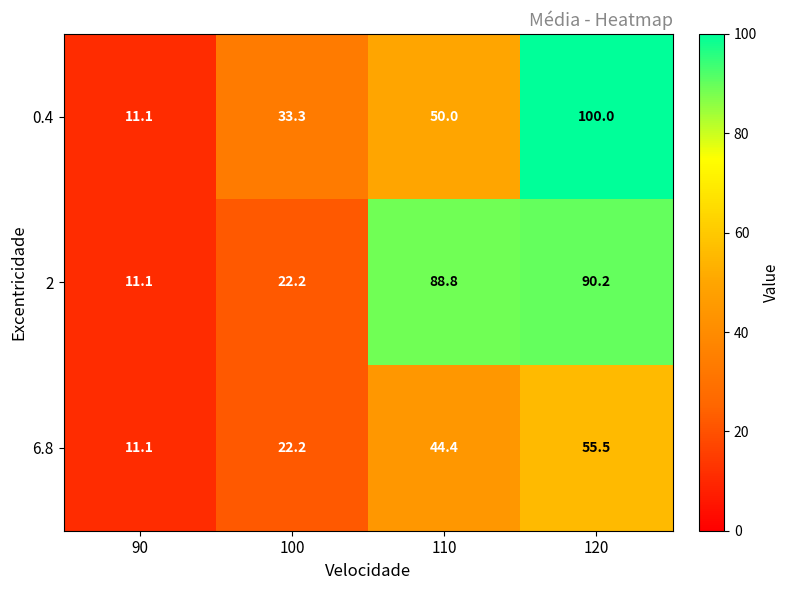

Is the value of 2 at 90 greater than the value of 0.4 at 120?

No